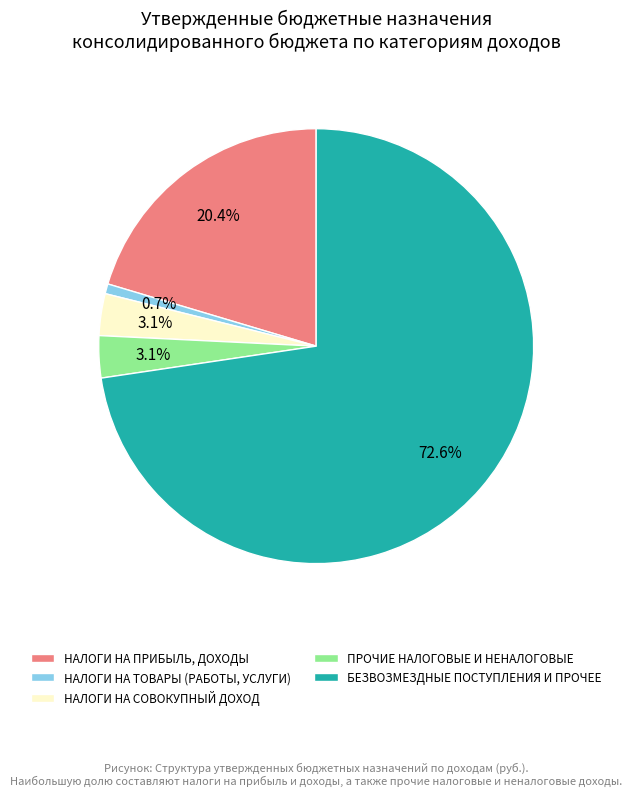

Is there any slice that represents more than half of the pie?

Yes